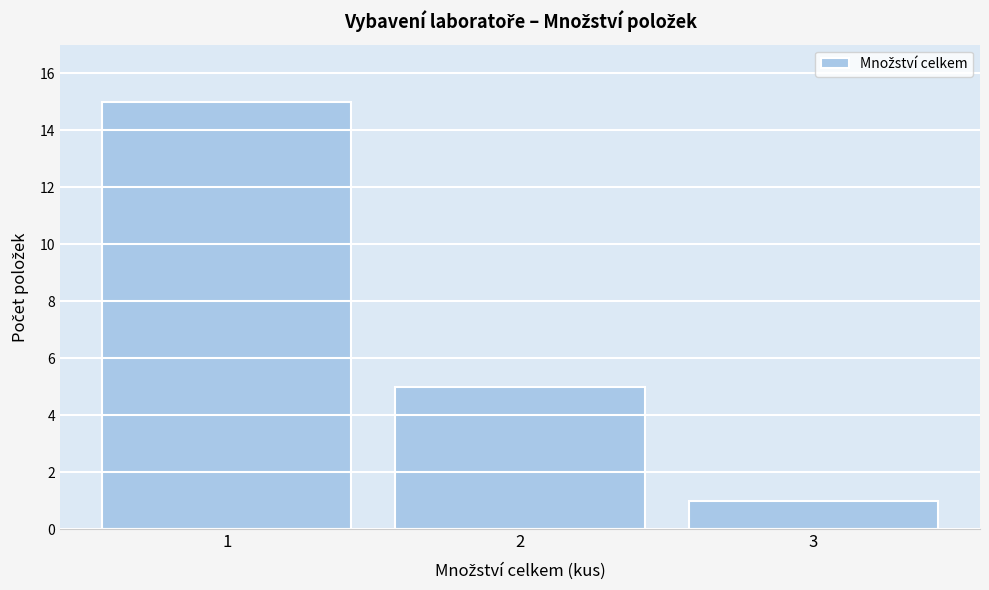

Reading left to right, extract all data points from this chart.

15	5	1